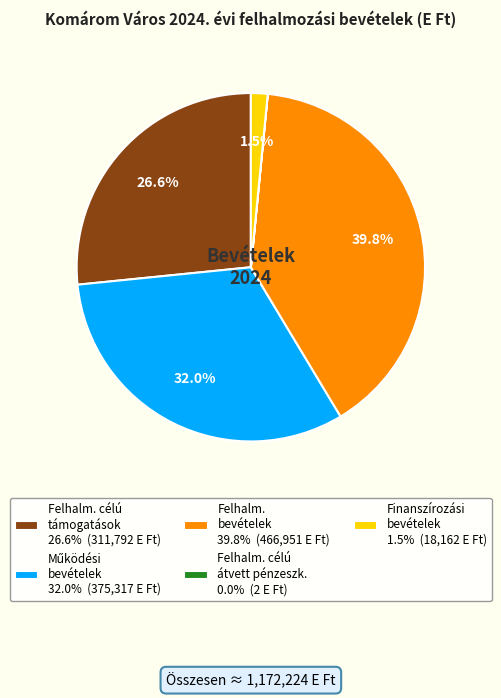

Is there a majority slice in this chart?

No